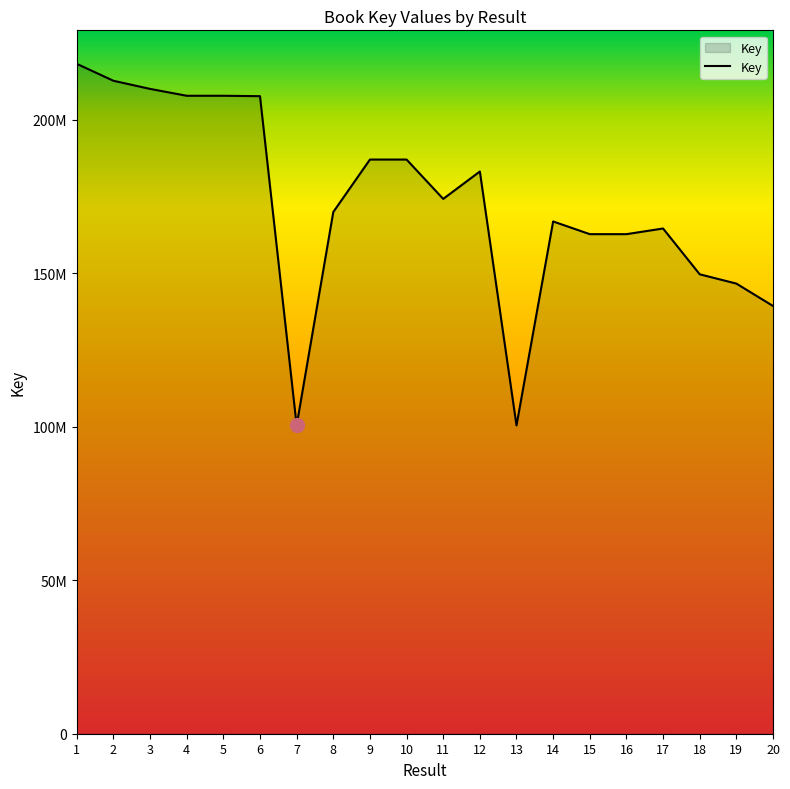

What is the minimum value shown in the chart?

100401938